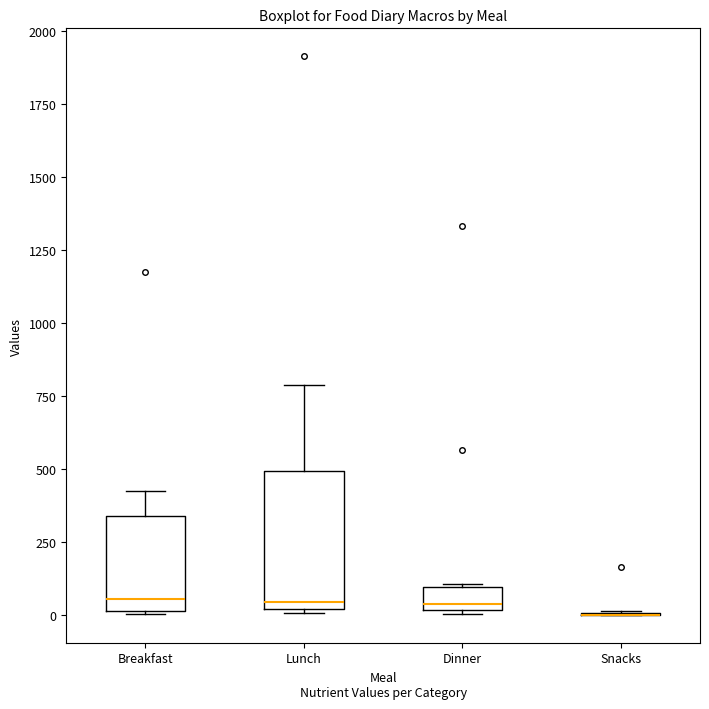

Where is the upper edge of the box for Dinner on the y-axis? The values are not printed on the chart, so give them approximately, as read against the axis.

100